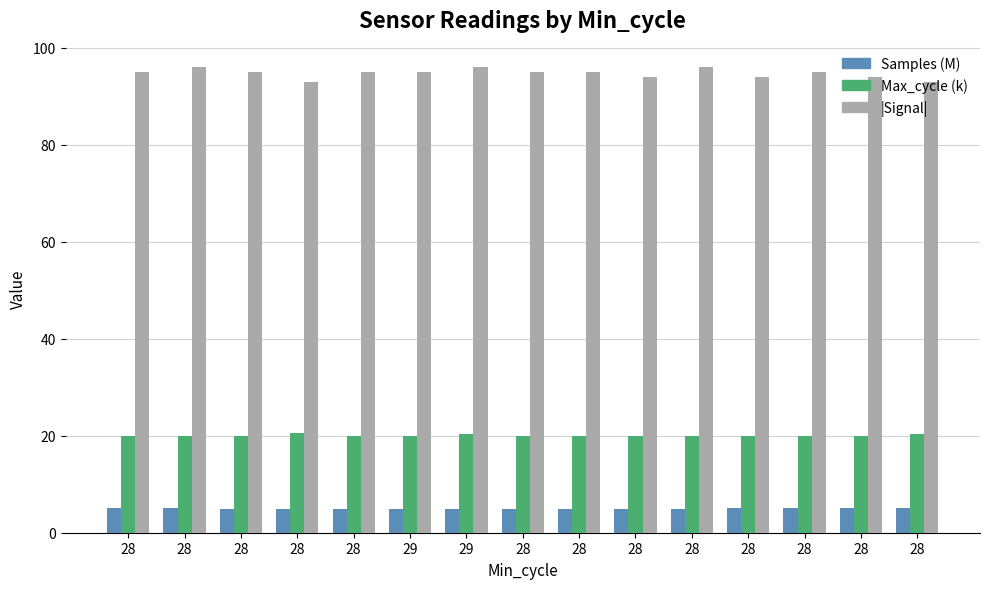

List the series in order of their overall mean, lowest first.

Samples (M), Max_cycle (k), |Signal|